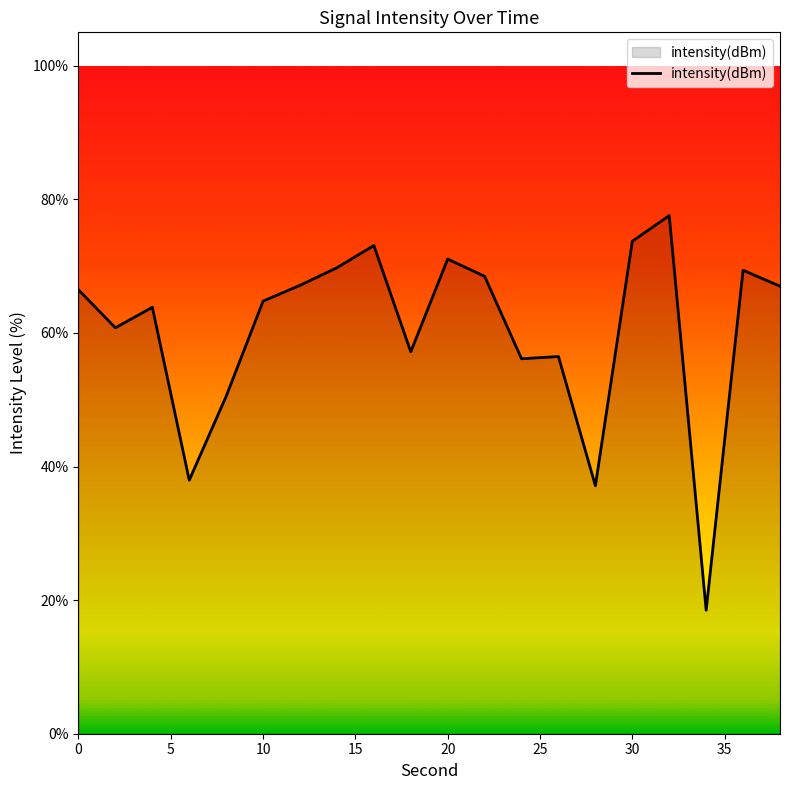

What is the greatest value displayed?

77.6